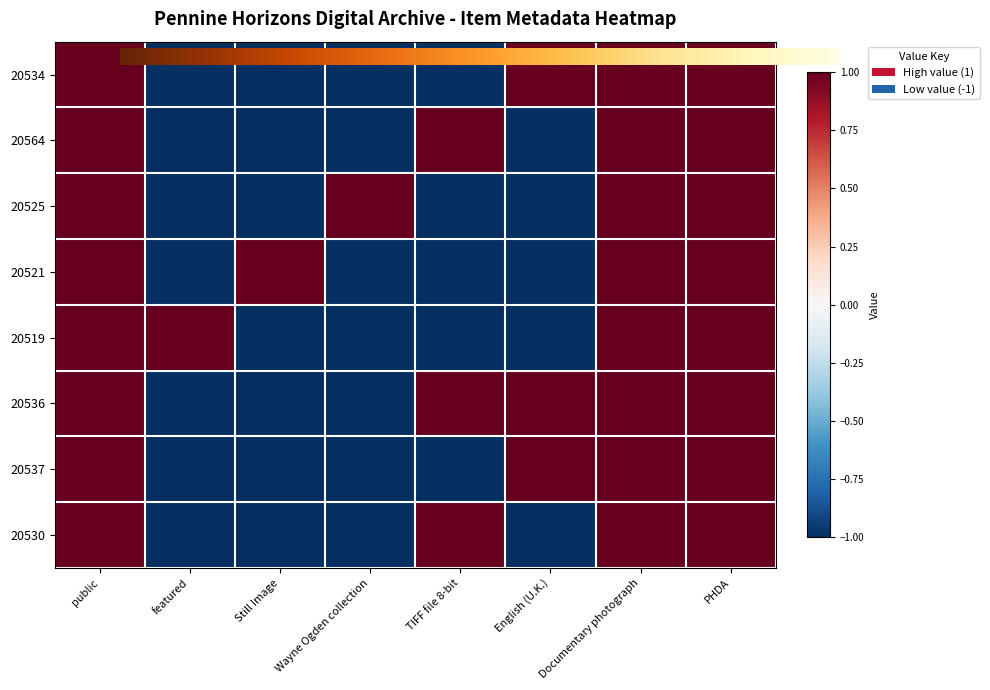

At which category is the sum across all series the highest?

public